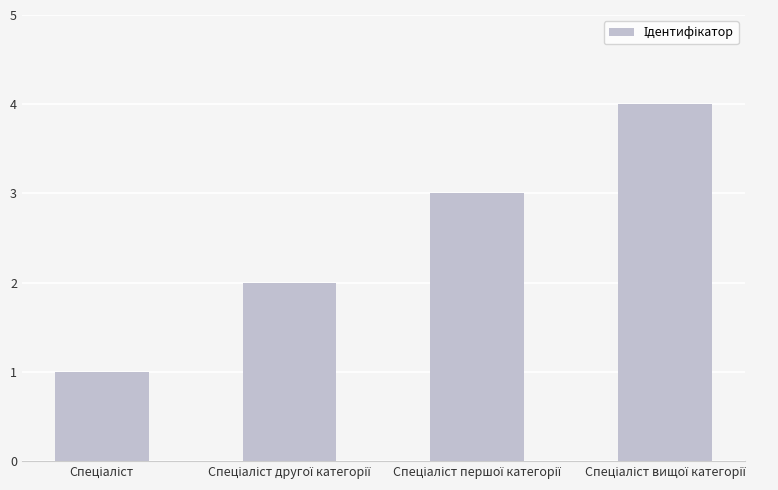

What is the value of the 1st bar from the left?

1